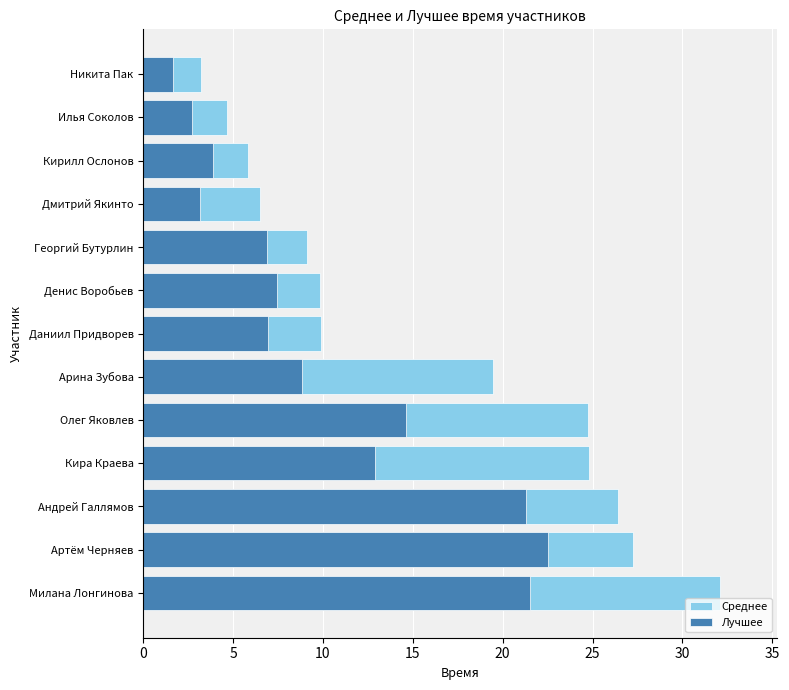

How many values in the Лучшее series exceed 7?

7